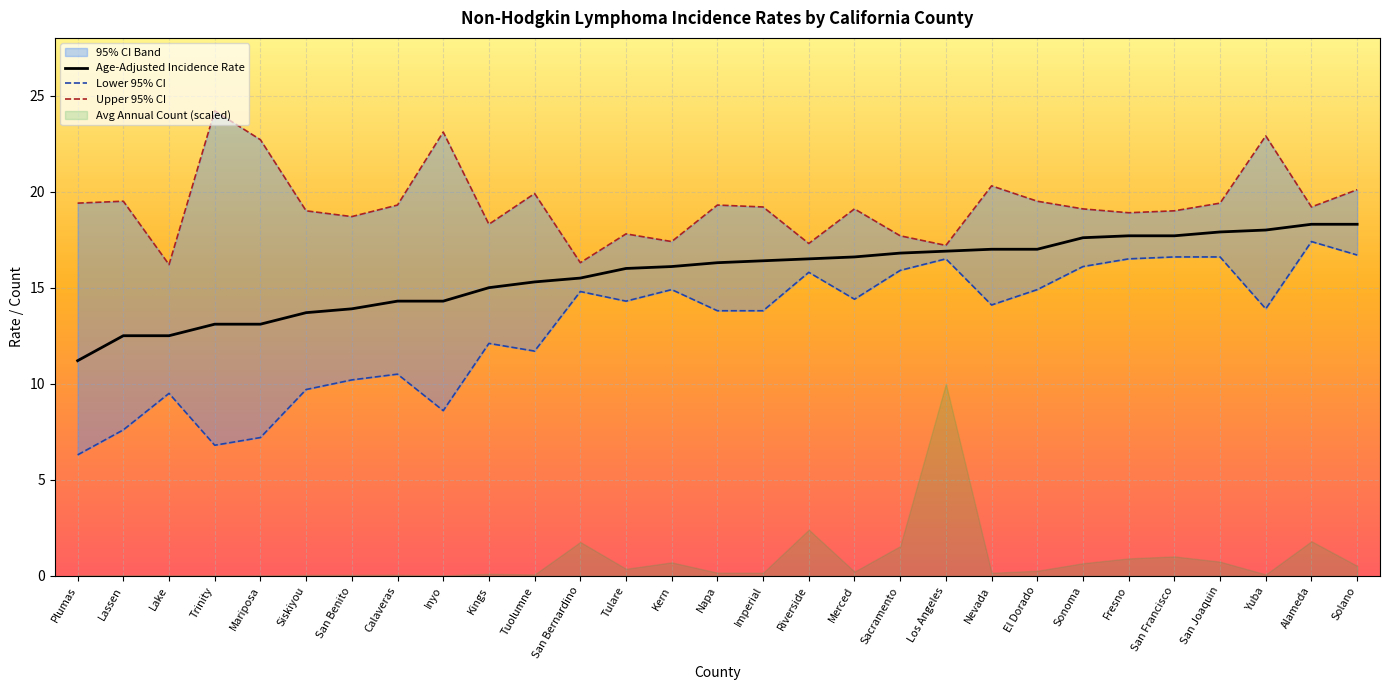

What is the greatest value displayed?

24.2